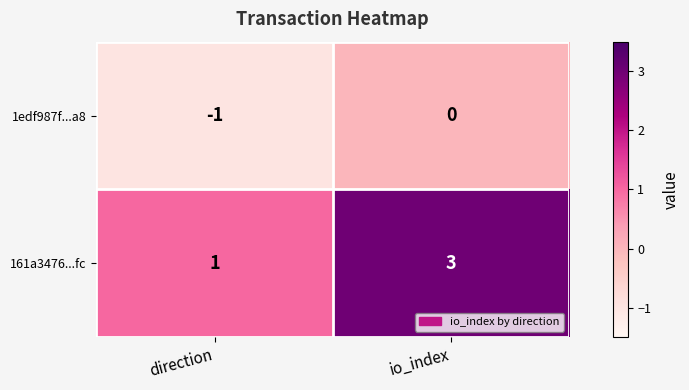

What is the sum of the 161a3476...fc values at io_index and direction?

4